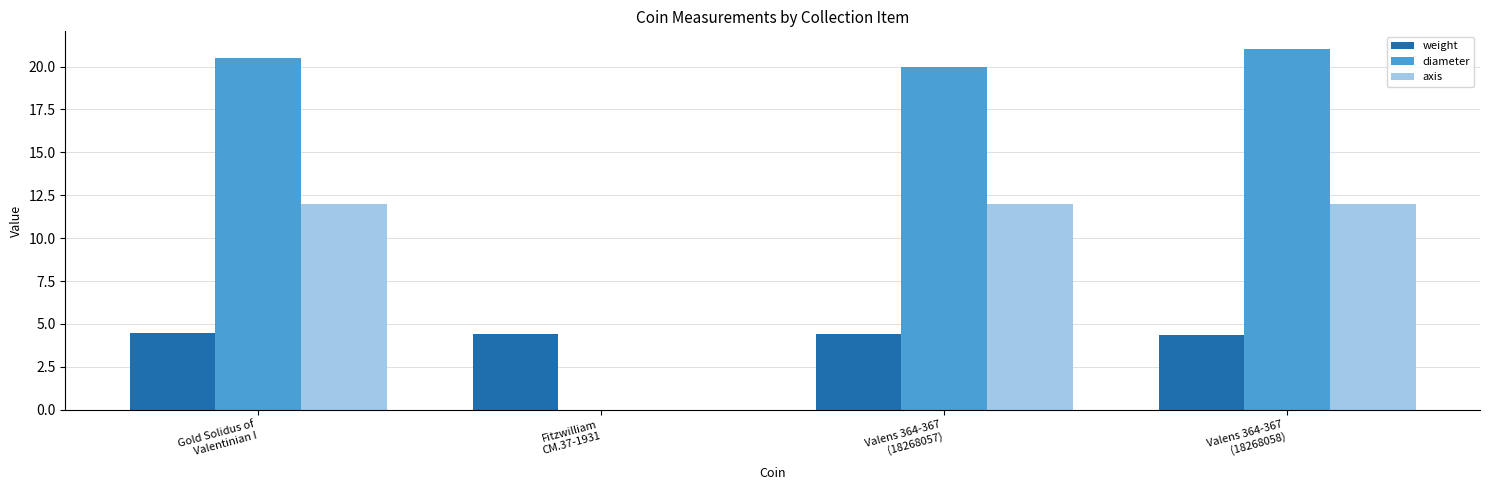

What is the sum of all diameter values?

61.5